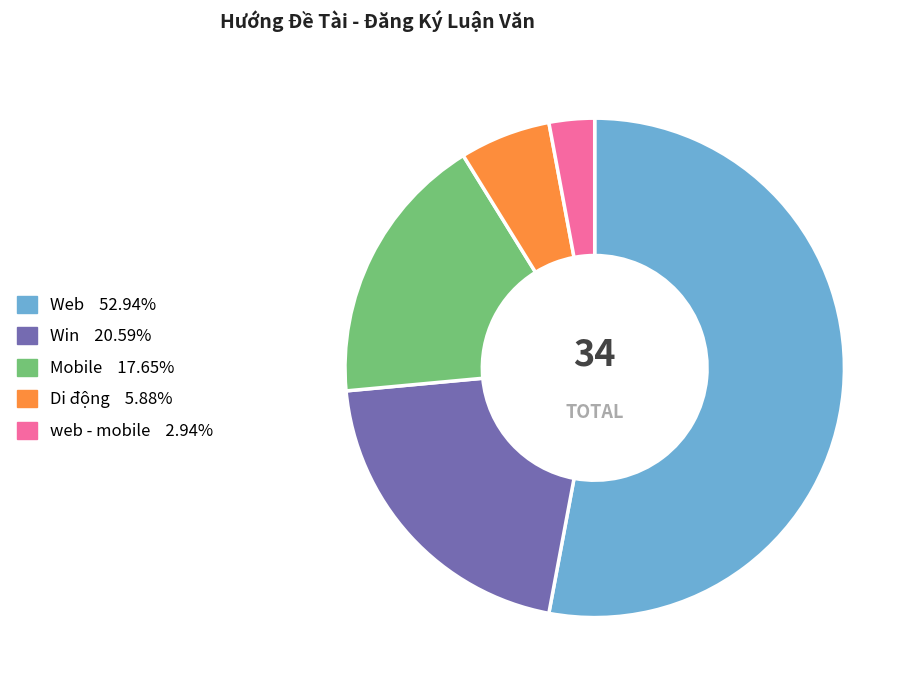

The Mobile slice represents 12% of the pie. True or false?

False